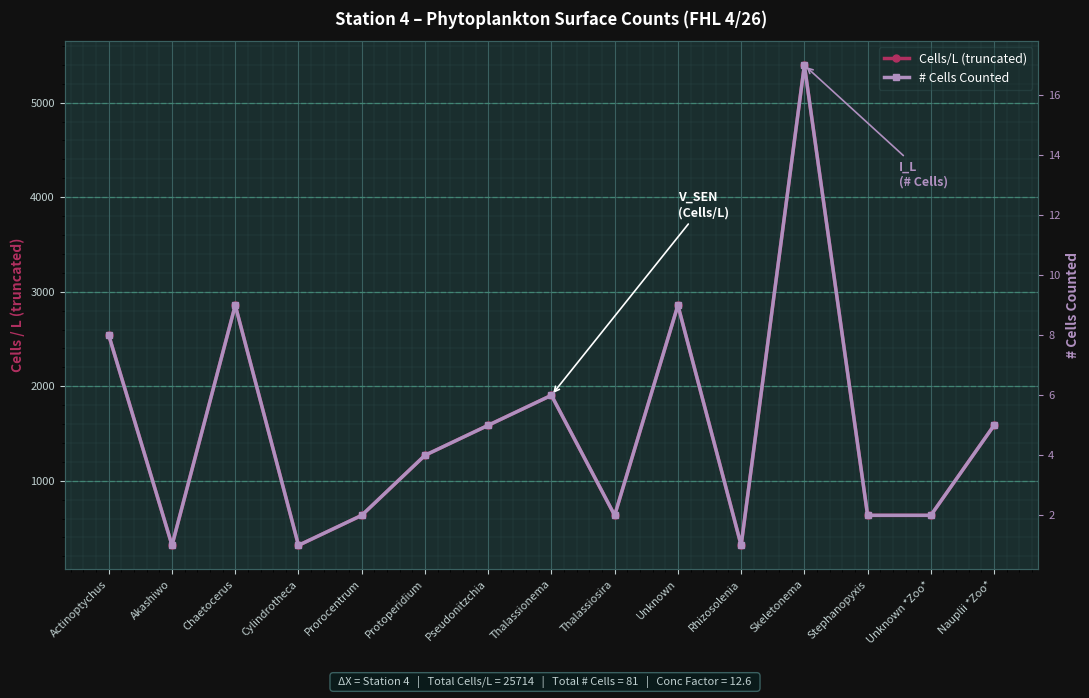

True or false: # Cells Counted and Cells/L (truncated) cross at least once.

False